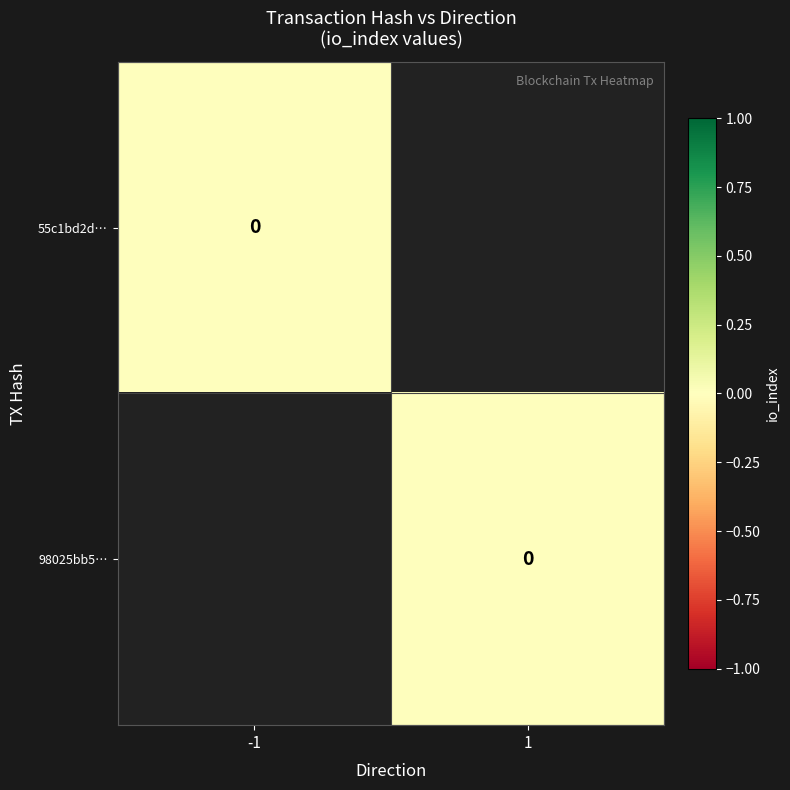

Rank the series by their maximum value, from lowest to highest.

55c1bd2d8eb63bcb7d6f0bd456a344d43823364, 98025bb5d75717831db5be0d24d2f184144d2fb